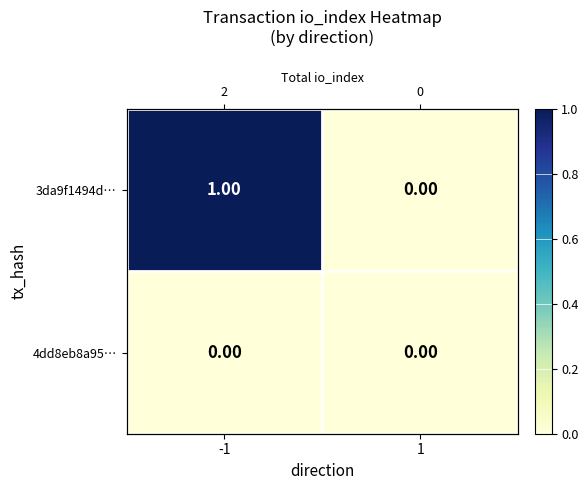

What is the maximum value shown in the chart?

1